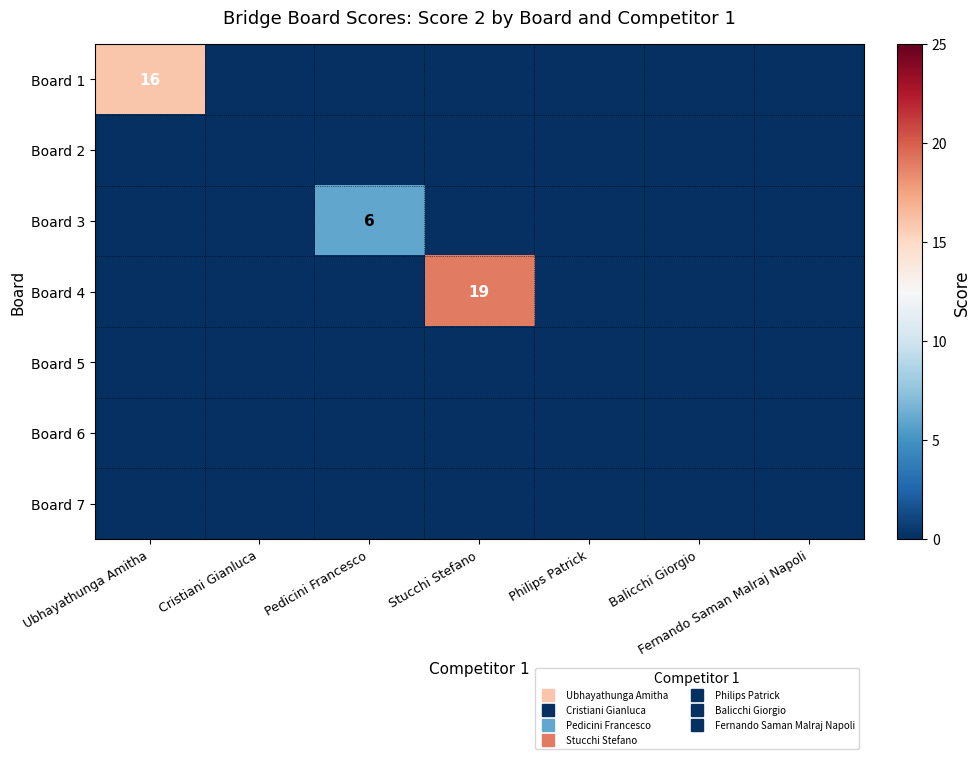

What is the difference between the highest and lowest values at Ubhayathunga Amitha?

16